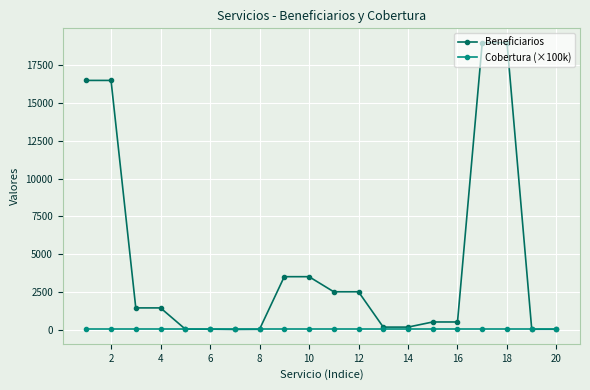

Which series has the largest range (max minus min)?

Beneficiarios